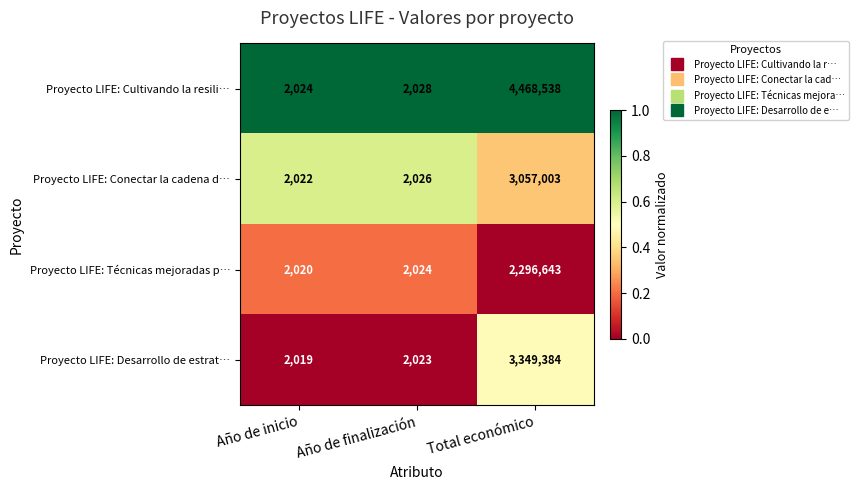

The Proyecto LIFE: Desarrollo de estrat… series shows 1915231 at Total económico. True or false?

False